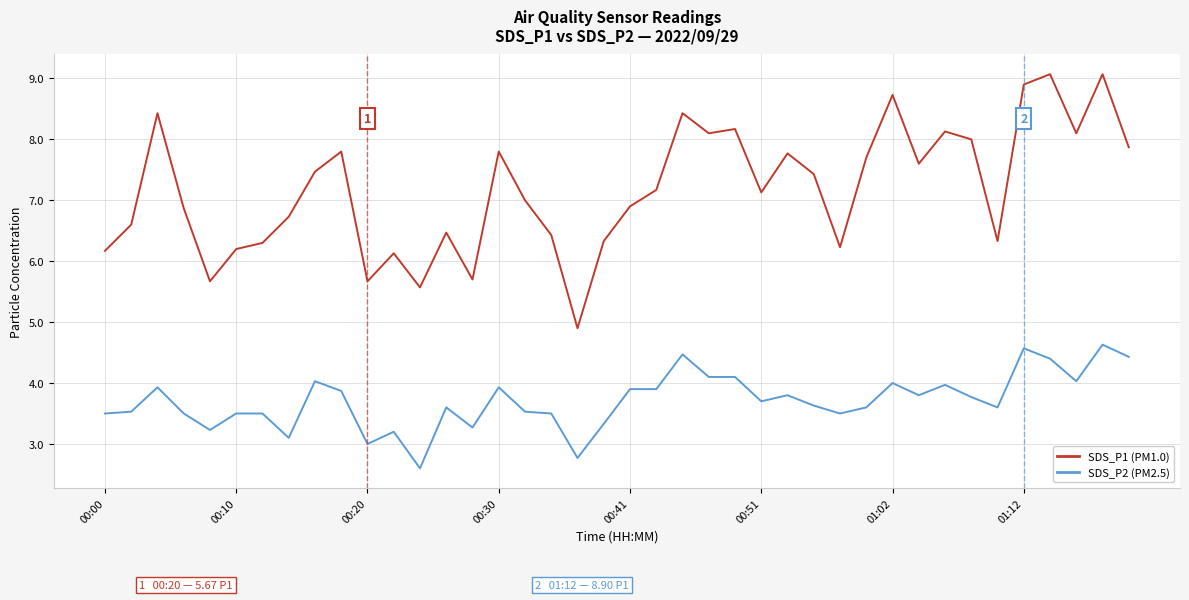

What is the greatest value displayed?

9.1